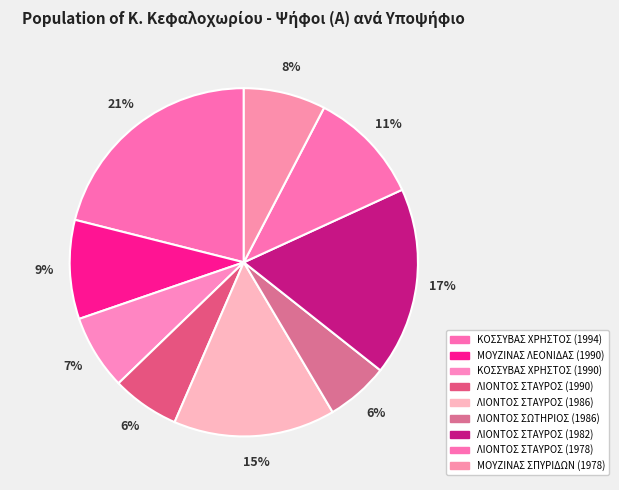

The ΛΙΟΝΤΟΣ ΣΤΑΥΡΟΣ (1982) slice represents 17% of the pie. True or false?

True